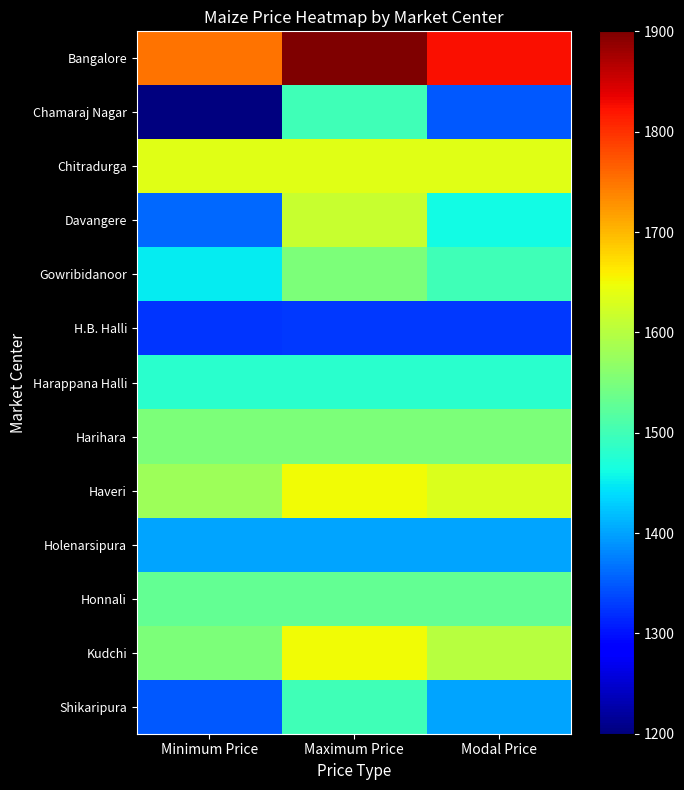

Between Modal Price and Maximum Price, which is larger?

Maximum Price